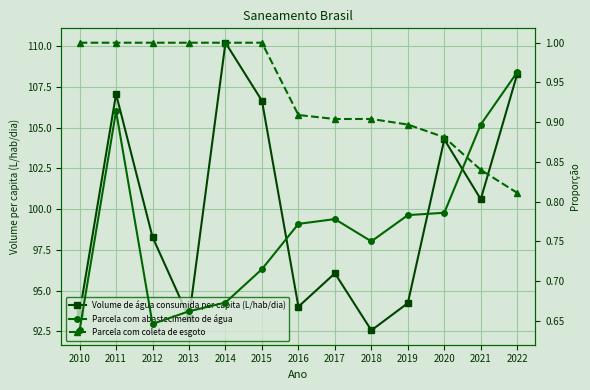

Between which two adjacent categories do Parcela com abastecimento de água and Parcela com coleta de esgoto first intersect?

2020 and 2021